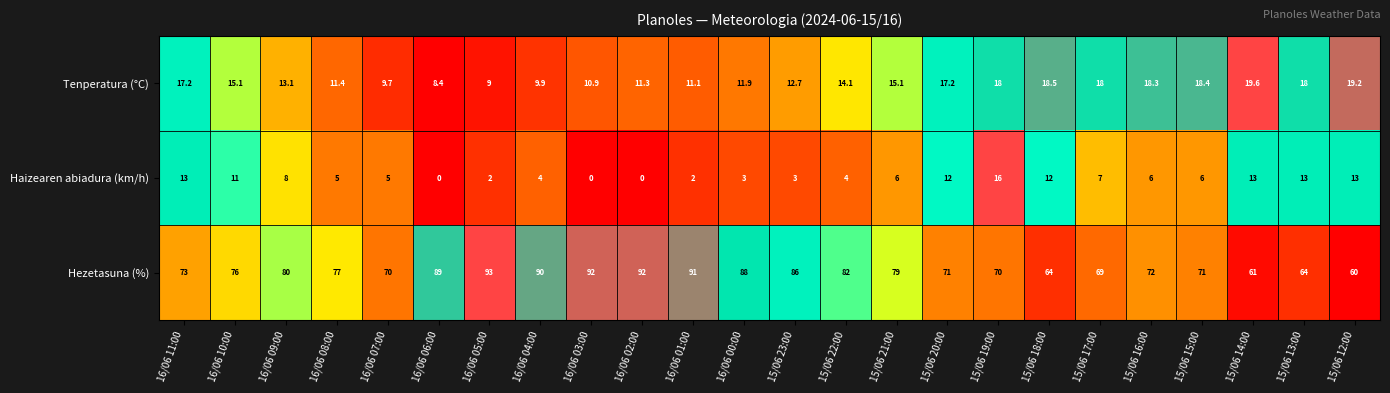

What is the maximum value shown in the chart?

93.0